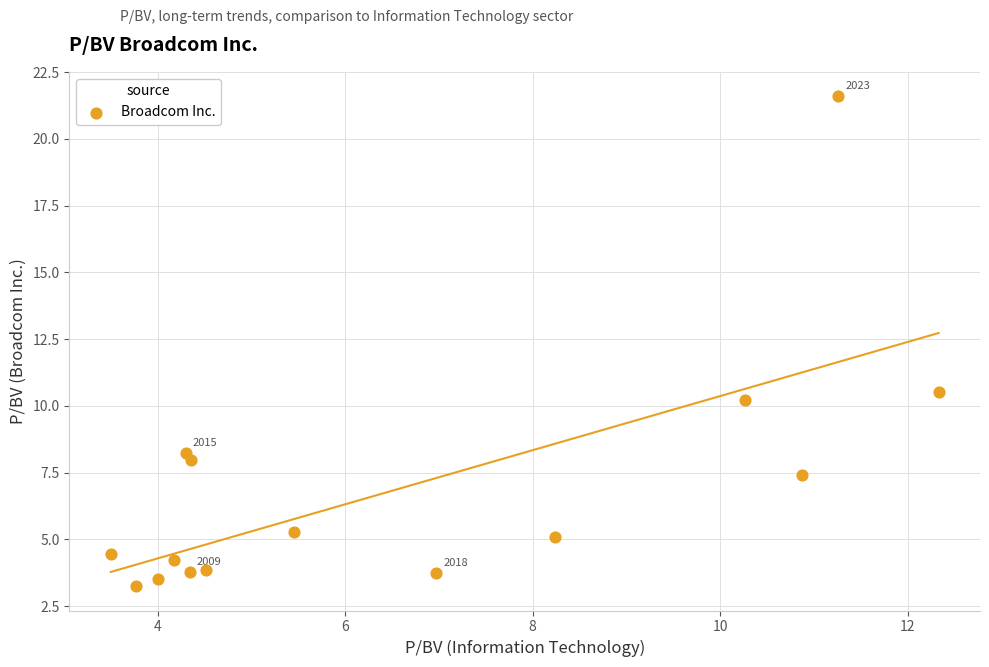

What Y value in the scatter plot is closest to 12?

10.5